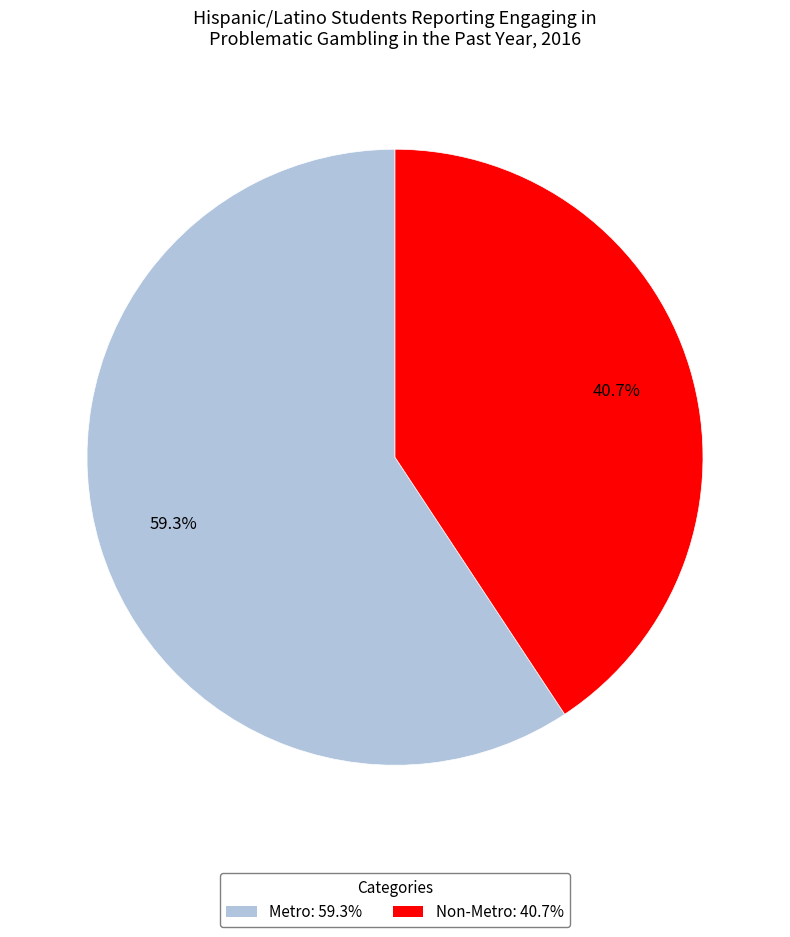

Which slice represents more than half of the pie?

Metro